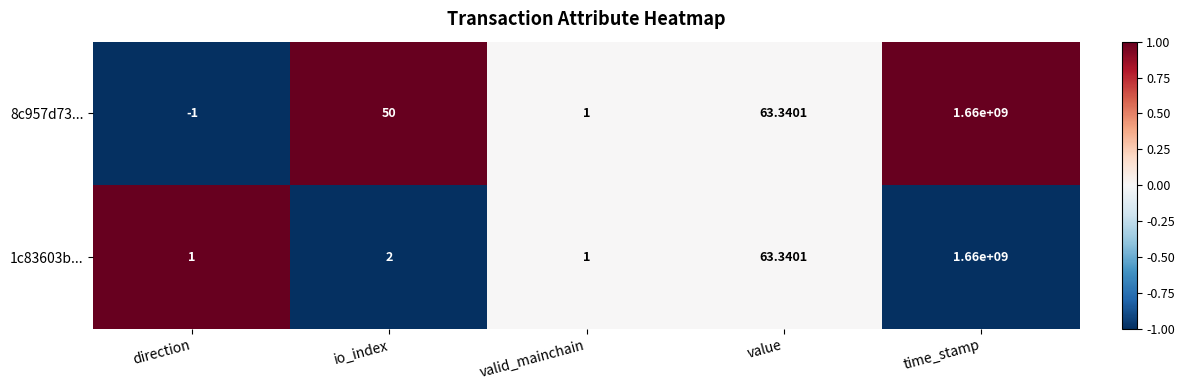

Which category has the highest value in the 8c957d73... series?

time_stamp